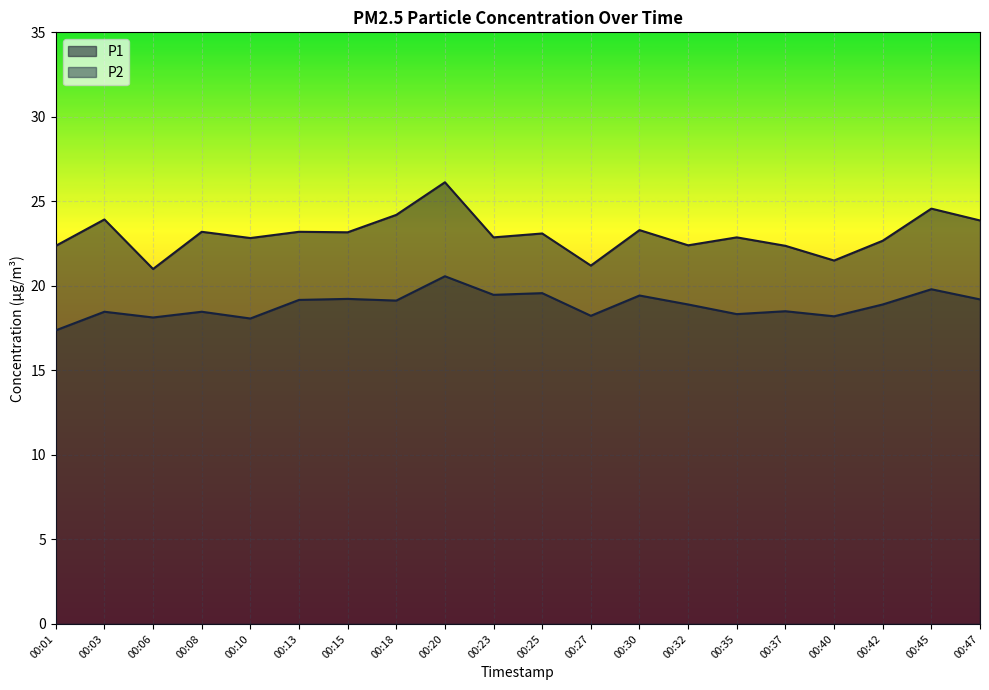

Which series has the largest range (max minus min)?

P1